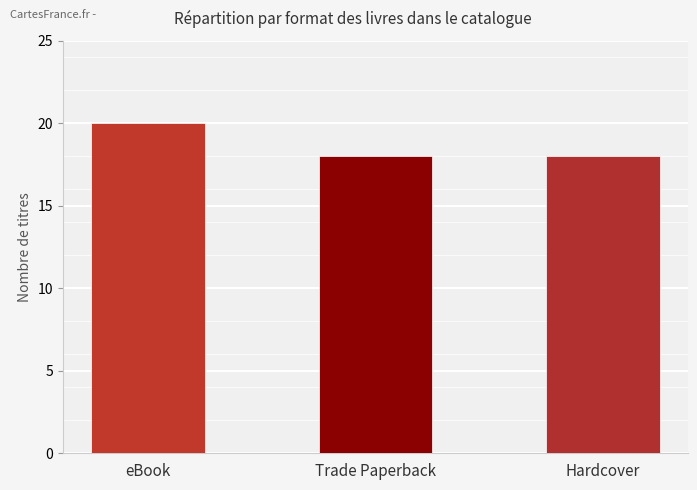

What position from the right is Hardcover?

1